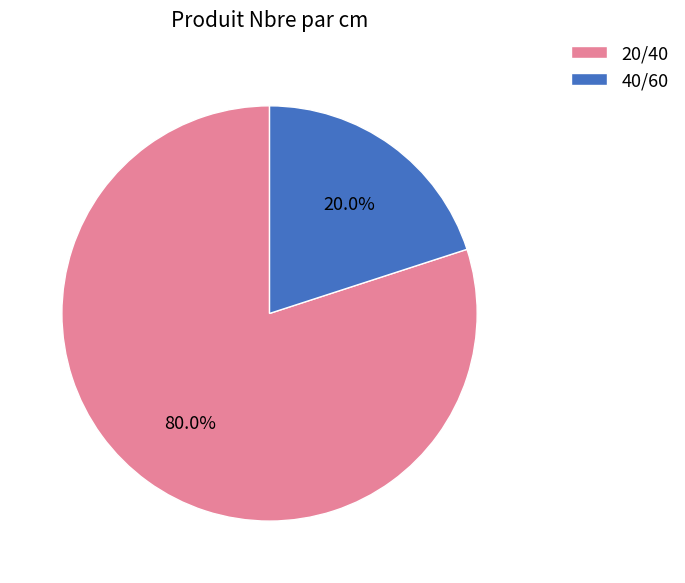

To the nearest percent, what is the difference between the largest and smallest slice percentages?

60%